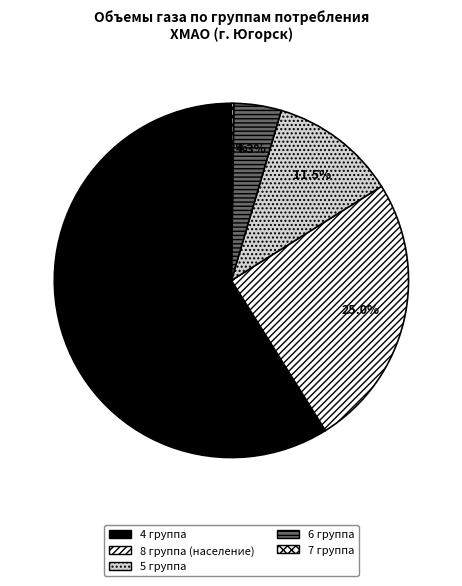

Which category has the smallest portion of the pie?

7 группа